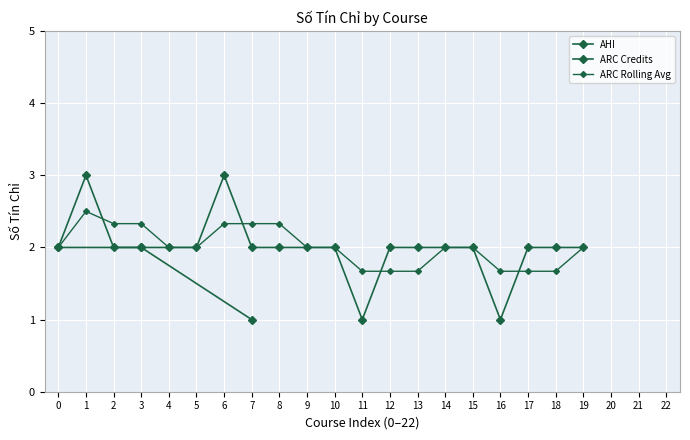

What is the average value?

2